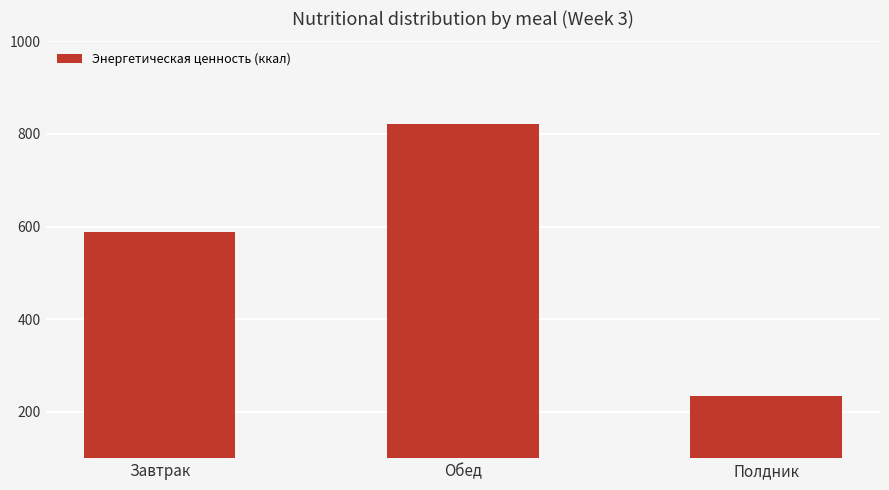

What is the difference between the maximum and minimum values?

587.5